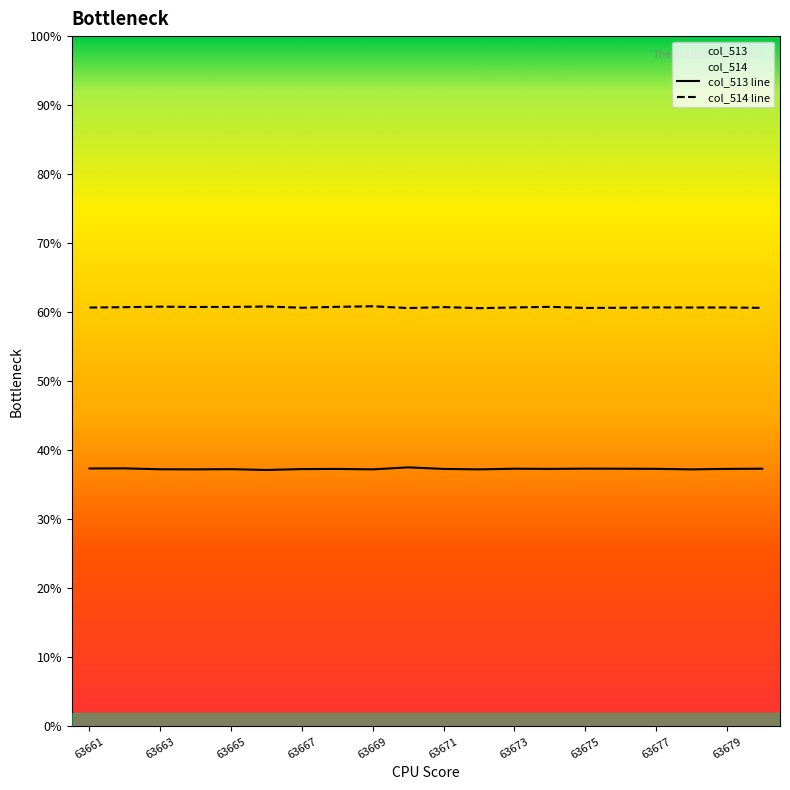

What is the maximum value shown in the chart?

60.9